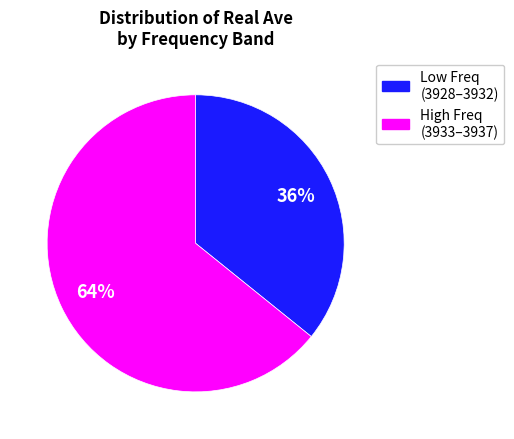

Is there any slice that represents more than half of the pie?

Yes